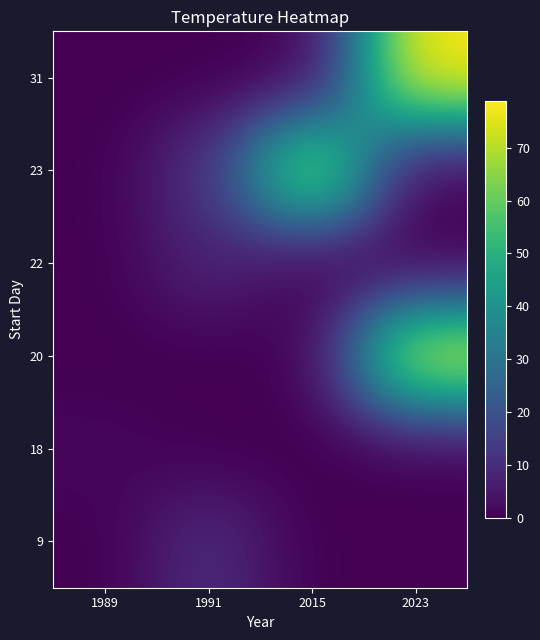

What is the difference between the highest and lowest values at 2023?

78.8